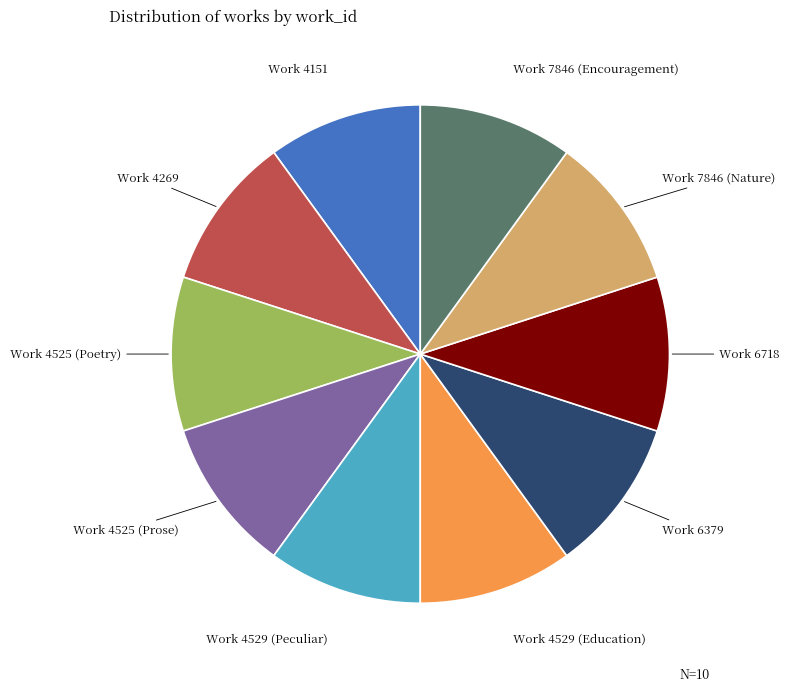

Does any single category account for the majority?

No